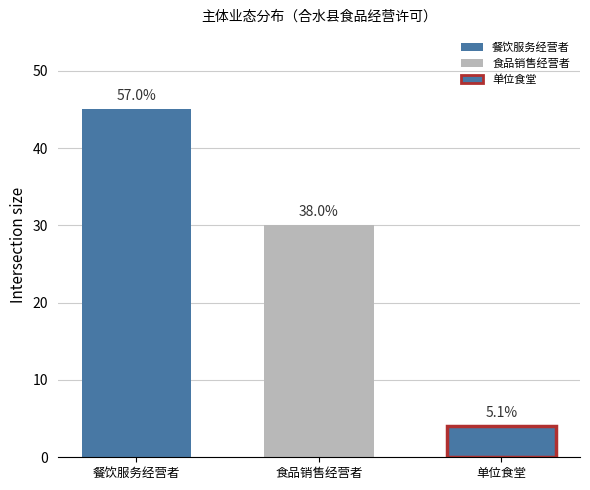

How many groups of bars are there?

1